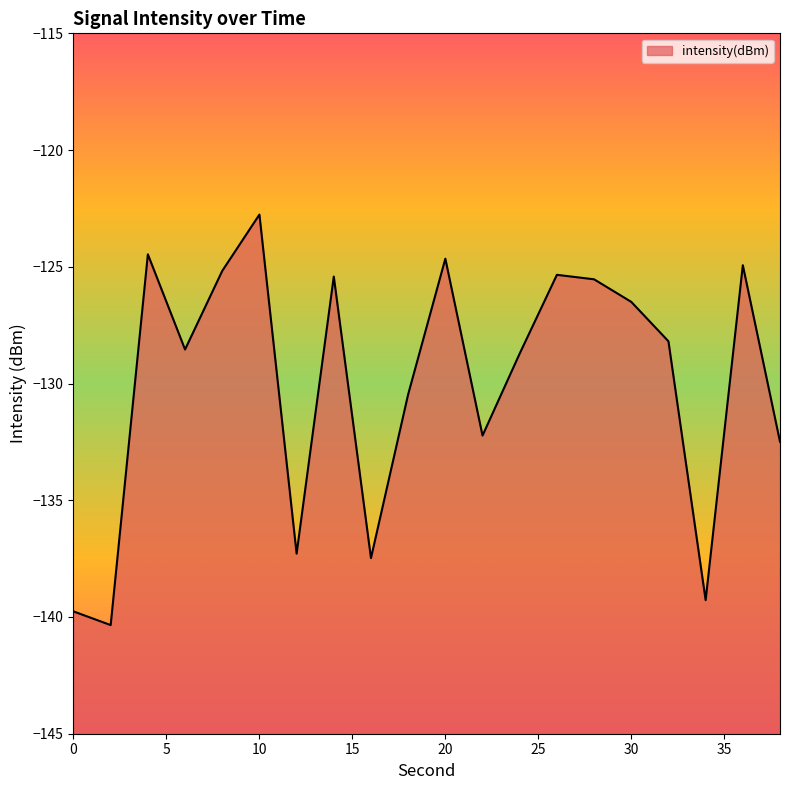

The chart shows a value of -125.3 at 26. True or false?

True